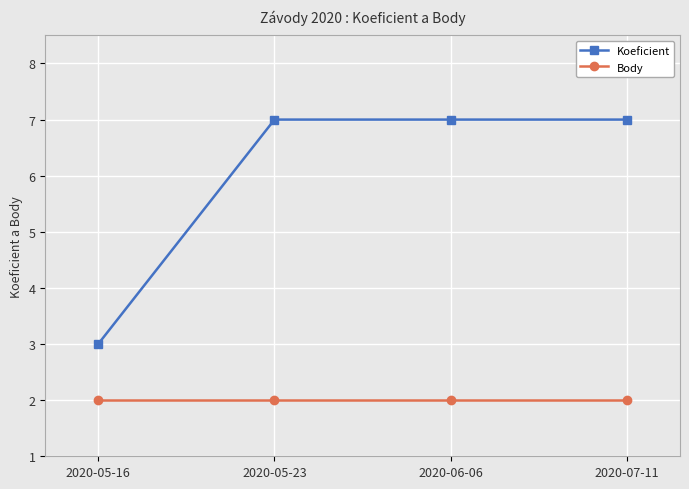

True or false: Koeficient and Body cross at least once.

False